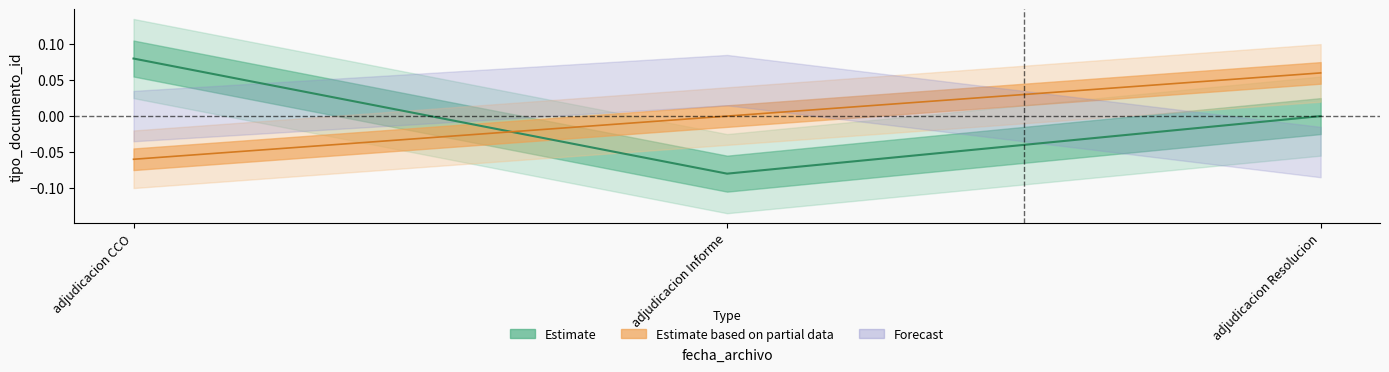

How many data points does each series have?

3